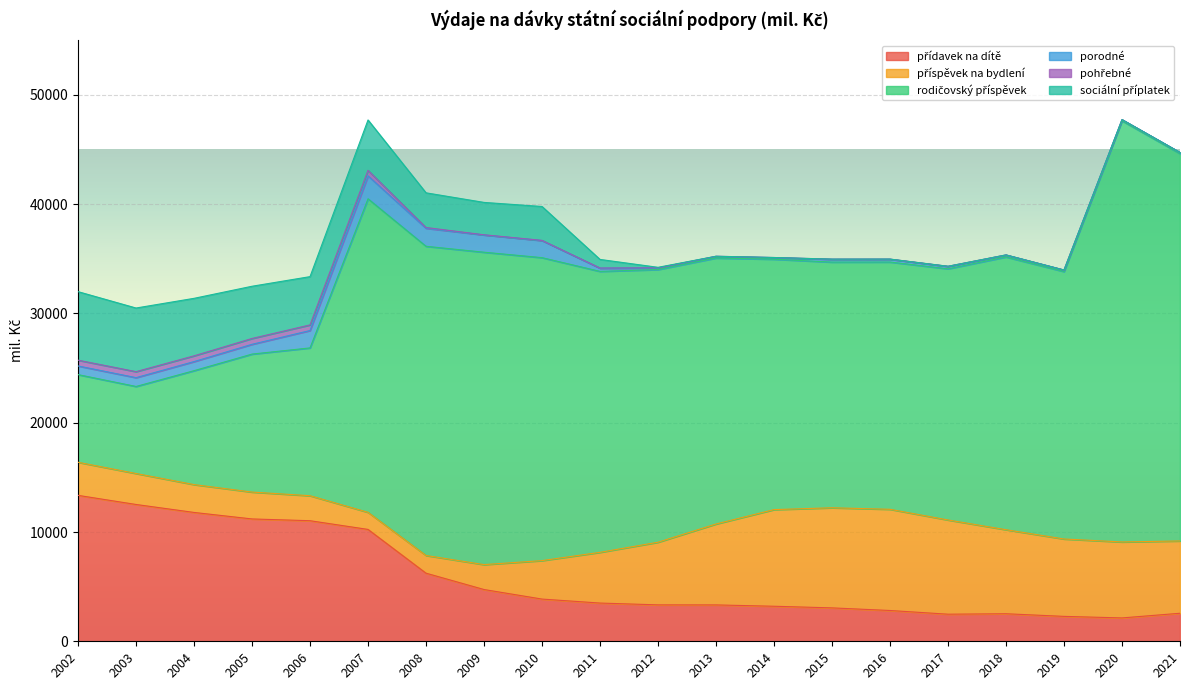

At how many categories does at least one series exceed 3014?

20